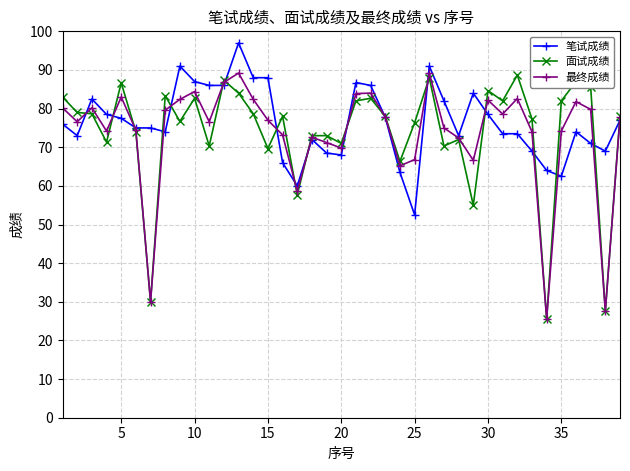

True or false: 最终成绩 and 面试成绩 intersect in this chart.

True